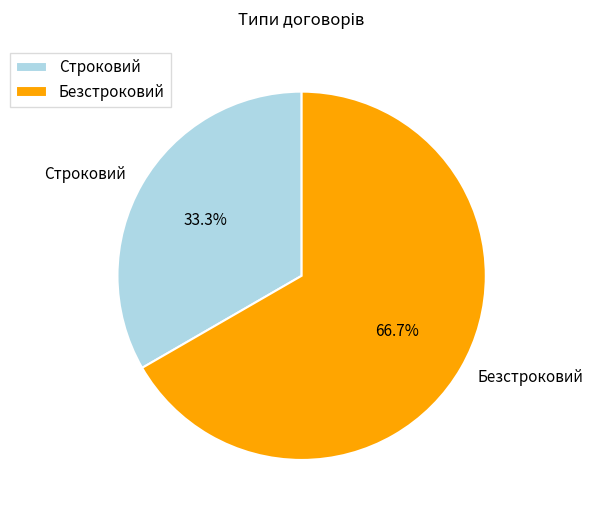

To the nearest percent, what is the average slice percentage?

50%